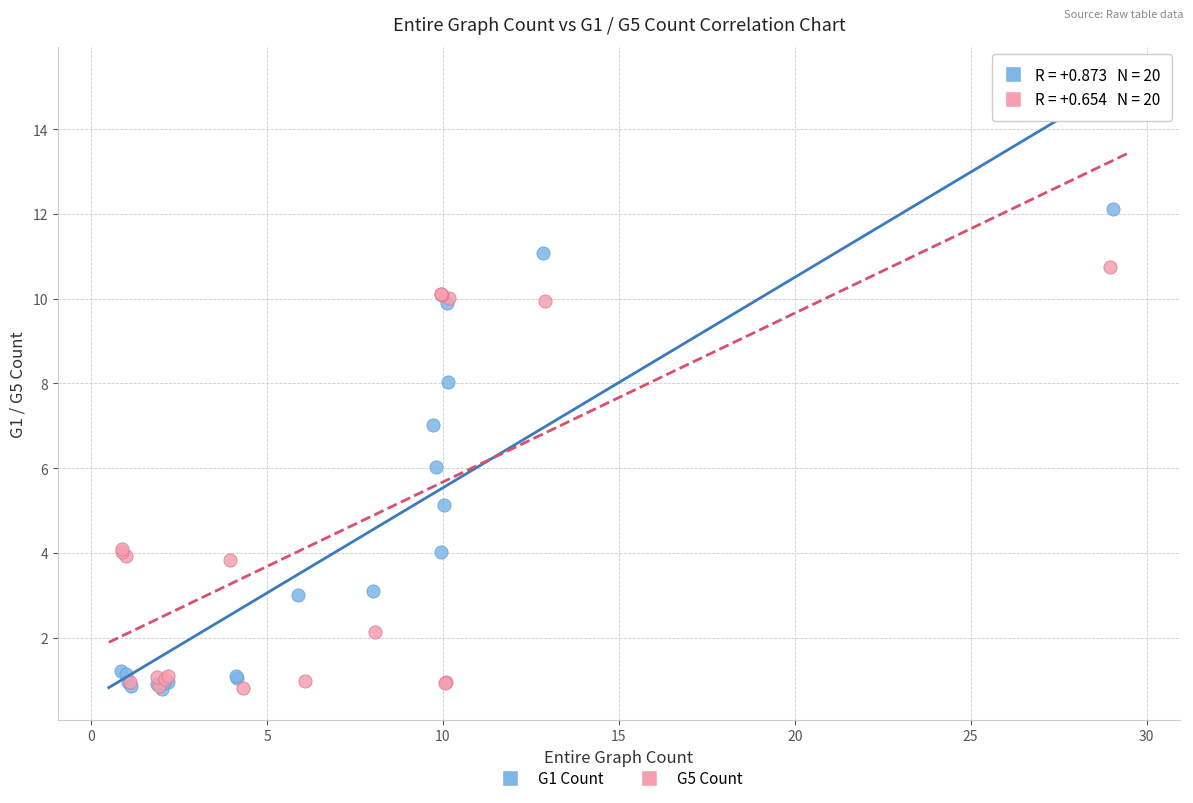

Which series has the widest spread of Y values?

G1 Count